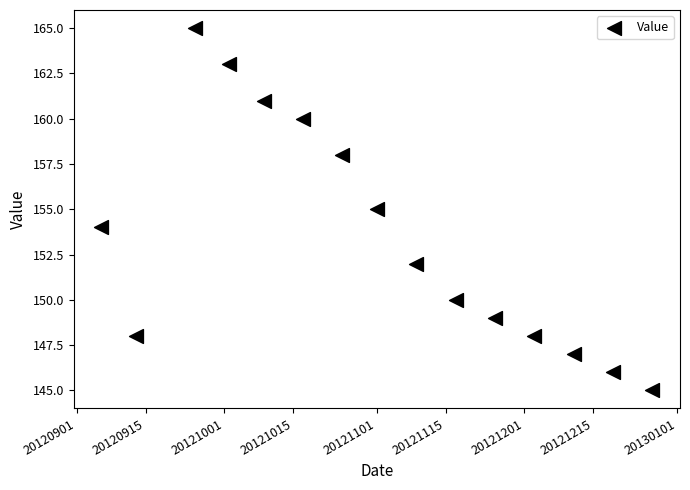

What is the range of X values (max minus min)?

112